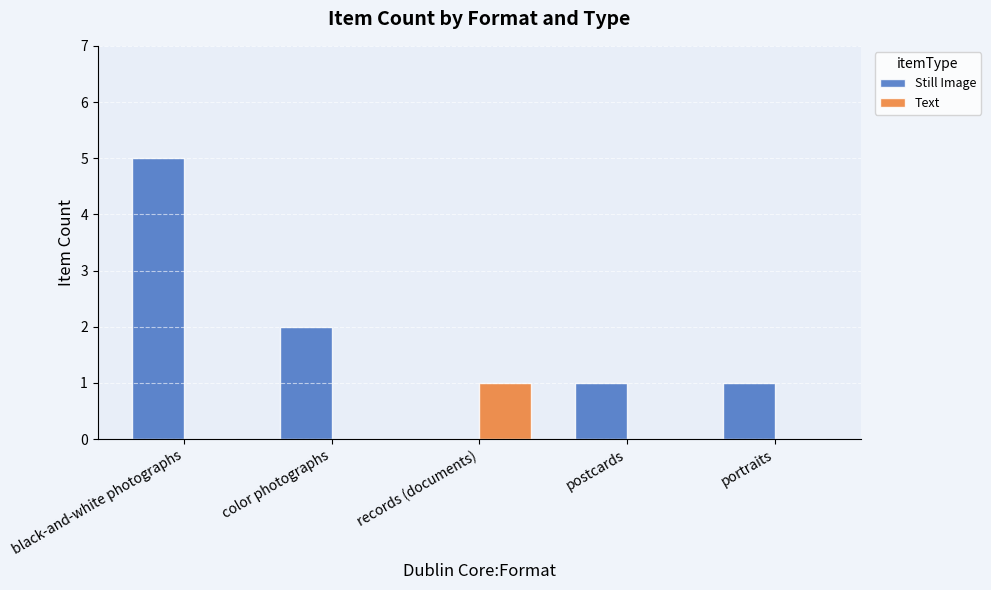

What is the highest value of the Still Image series?

5